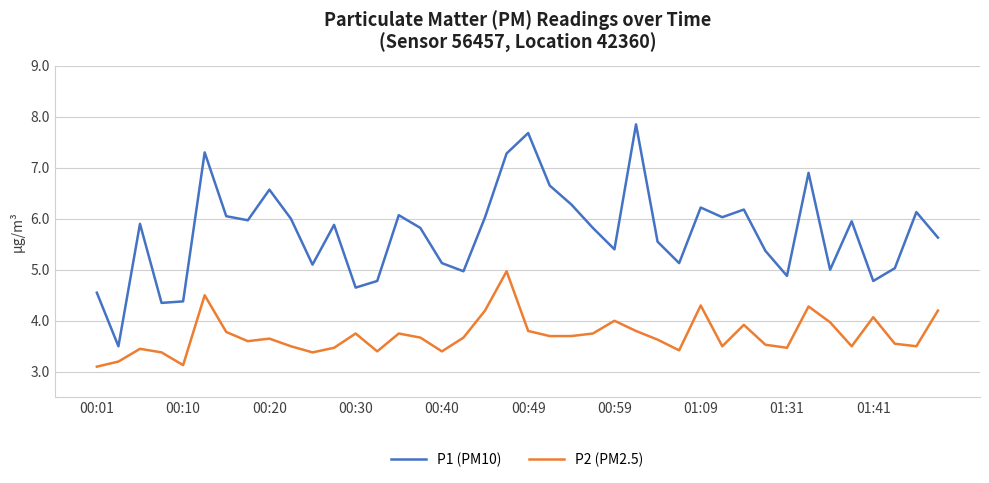

What is the smallest value displayed?

3.1